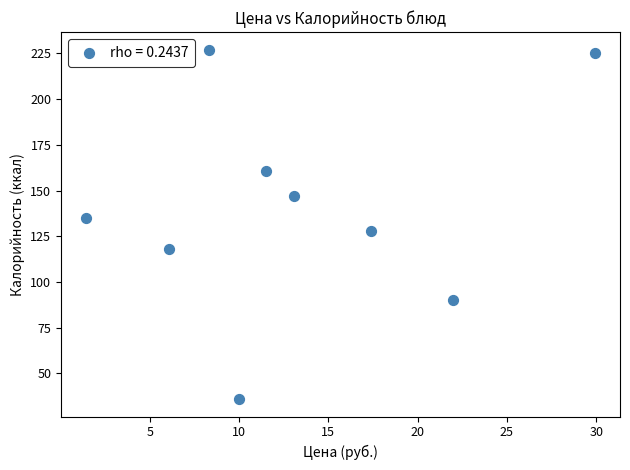

What is the range of Y values (max minus min)?

191.2